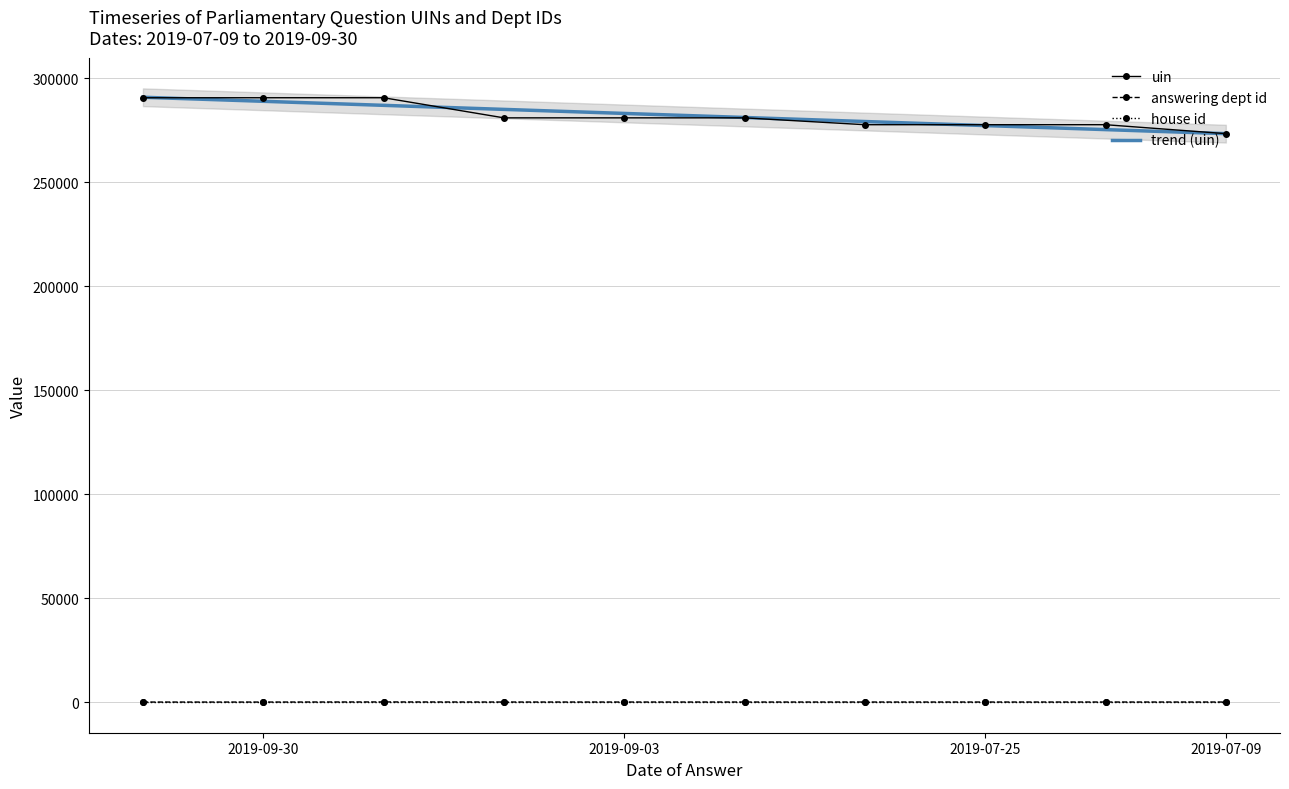

Rank the series at 9 from lowest to highest value.

house id, answering dept id, trend (uin), uin